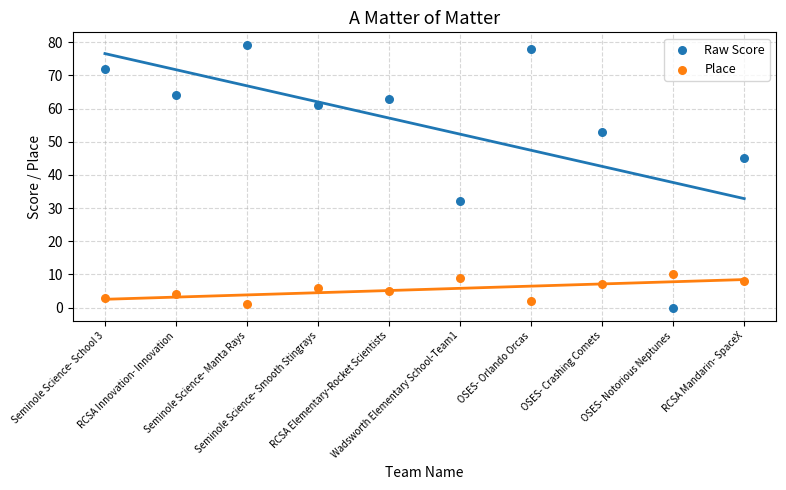

Across all series, what Y value is closest to 39?

45